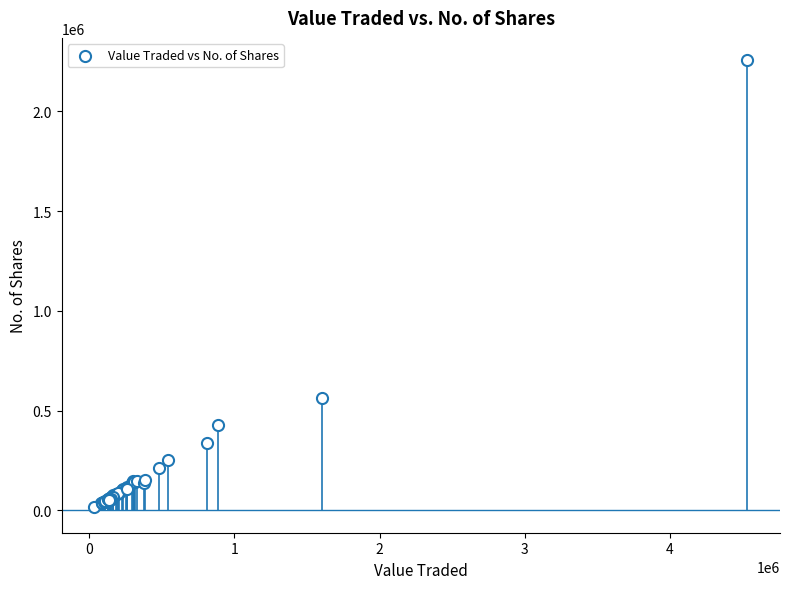

What Y value in the scatter plot is closest to 1135268?

562421